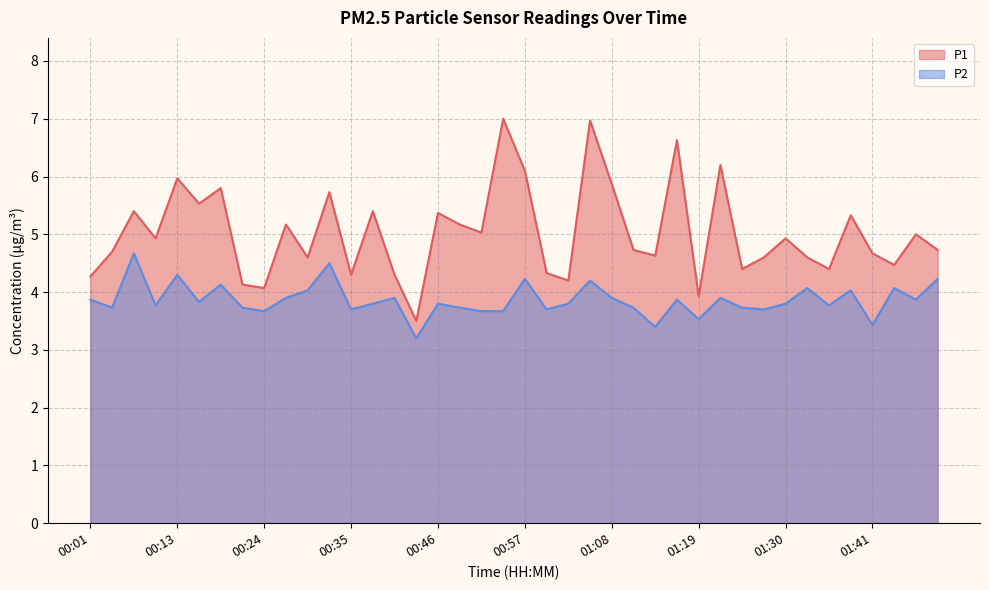

What is the difference between the P2 values at 00:15 and 01:19?

0.3